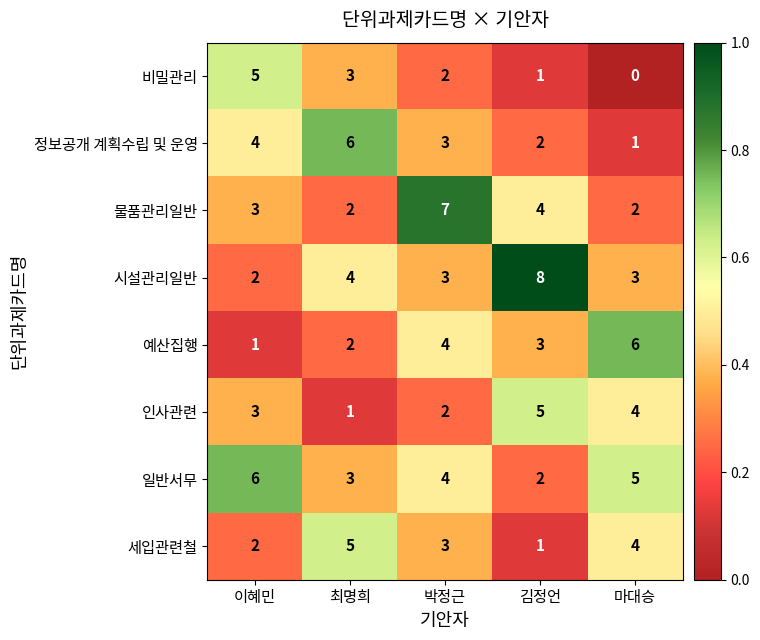

Which series changed the most between 박정근 and 마대승?

물품관리일반